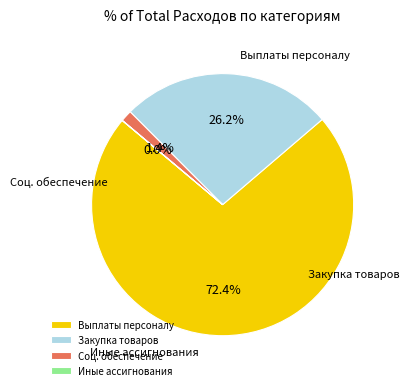

To the nearest percent, what is the average slice percentage?

25%